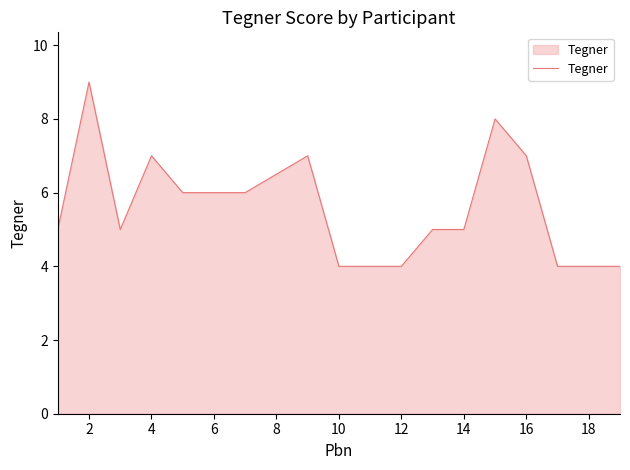

What is the difference between the maximum and minimum values?

5